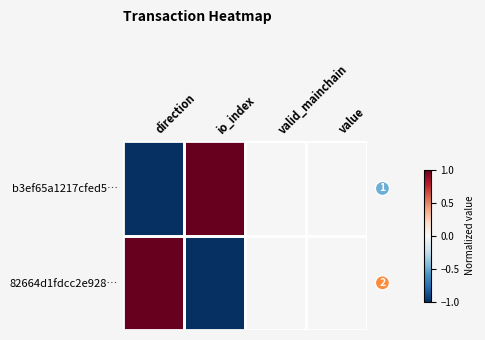

What is the smallest value displayed?

-1